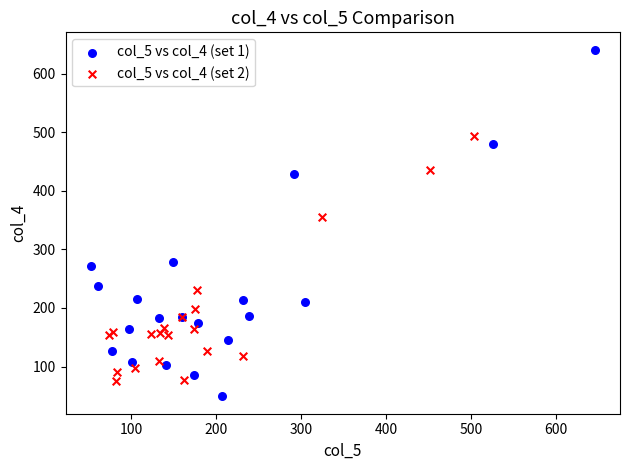

Which series contains the lowest Y value?

col_5 vs col_4 (set 1)